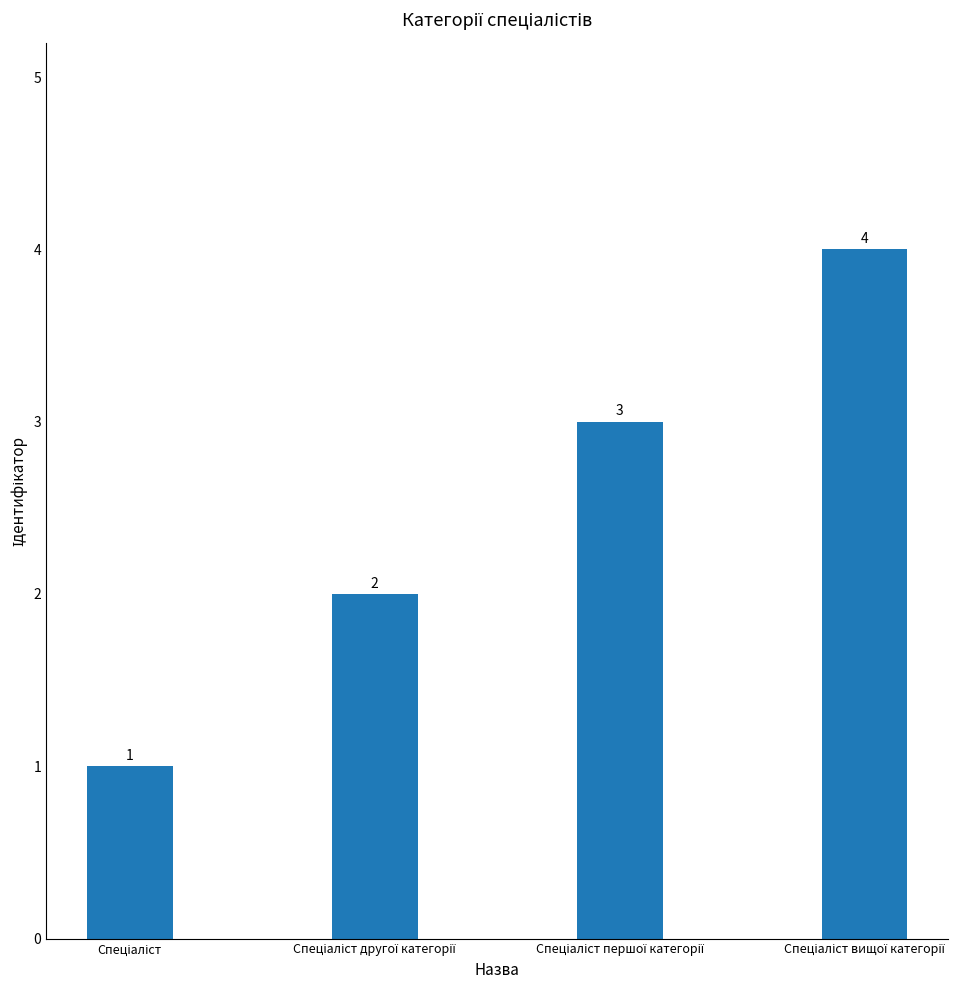

What is the sum of all values?

10